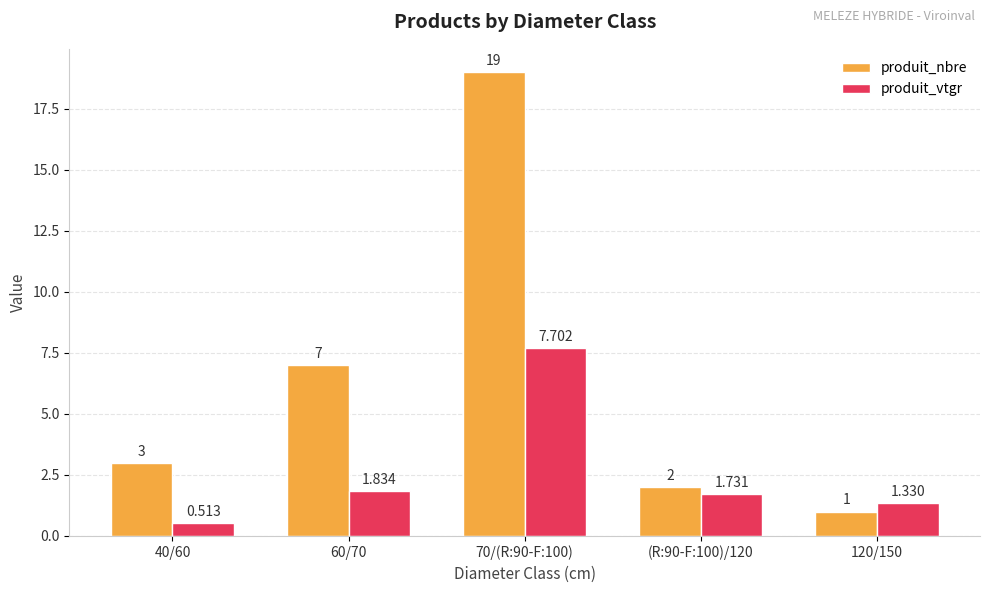

The produit_nbre series shows 3.0 at 40/60. True or false?

True